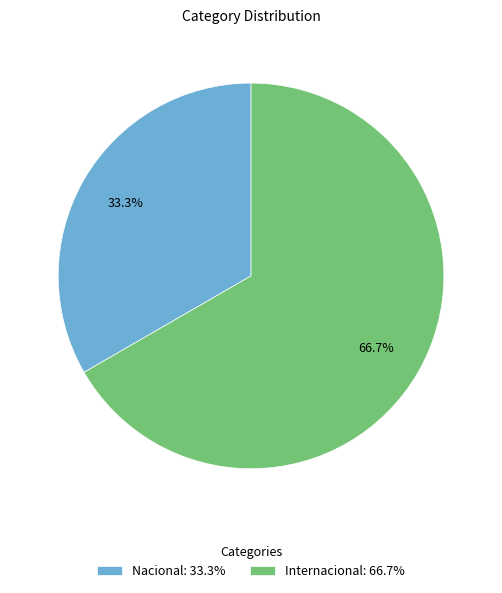

How many slices are in this pie chart?

2